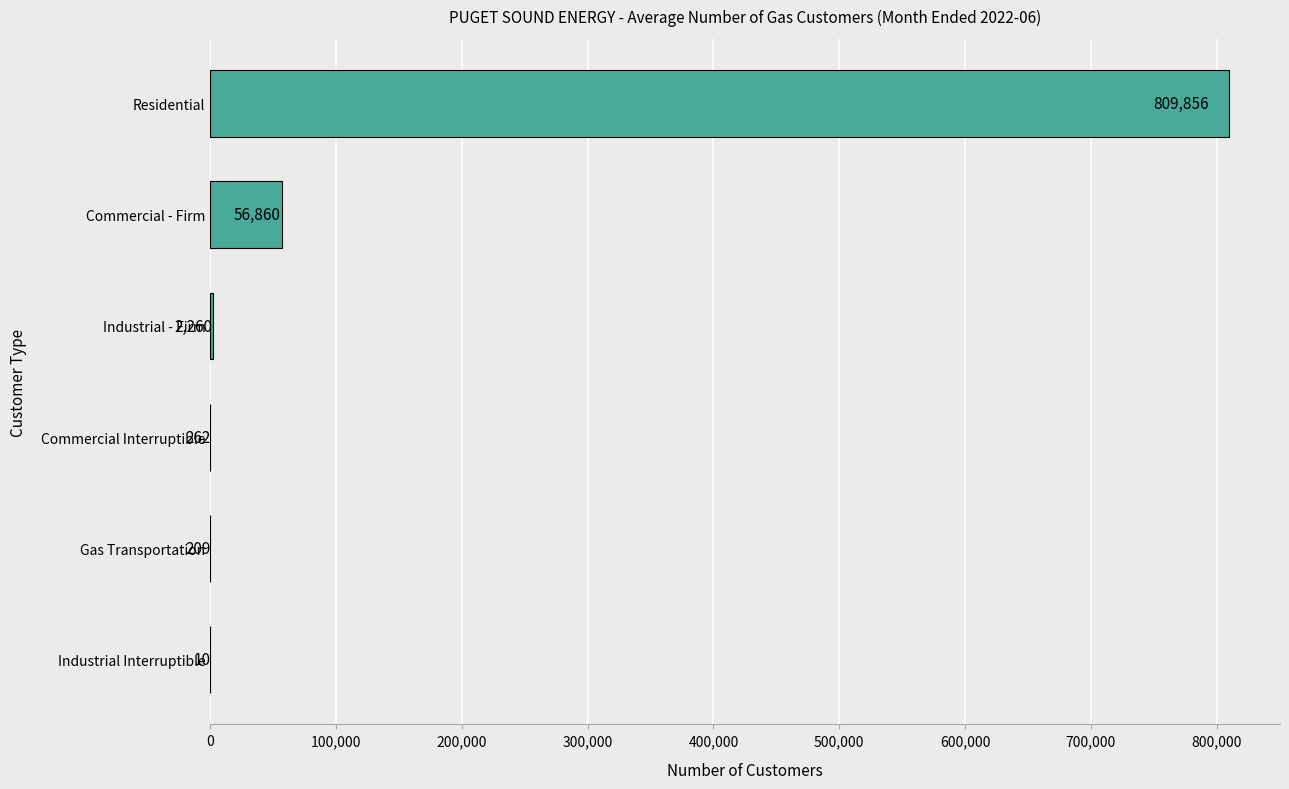

What is the greatest value displayed?

809856